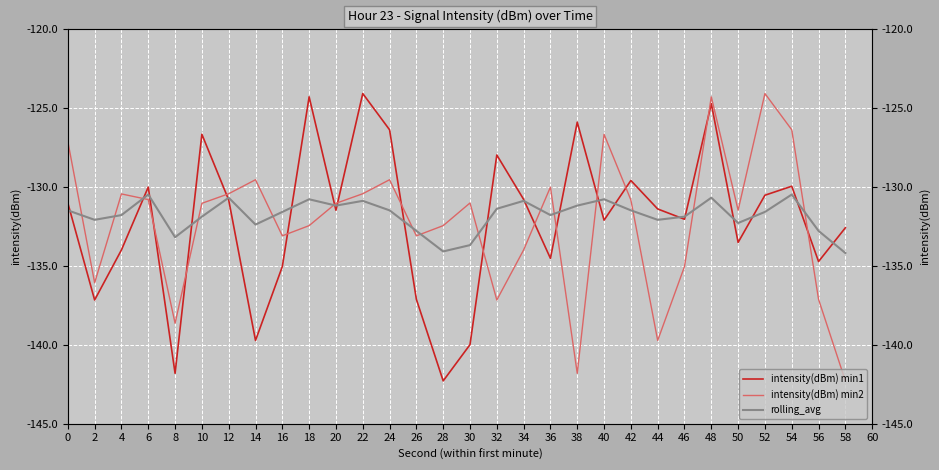

Does the chart display data point markers on the line(s)?

No